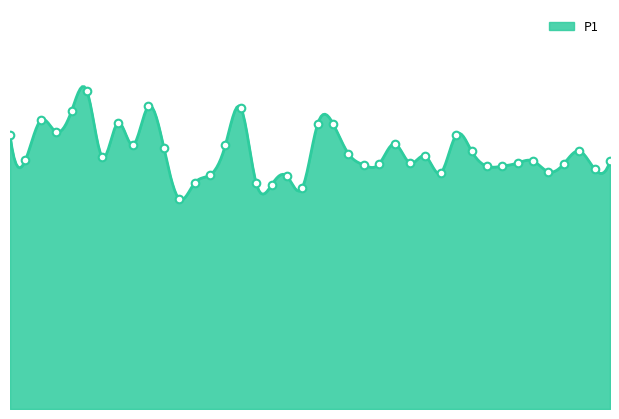

Approximately how many times larger is the value at 00:35 compared to 01:31?

1.0